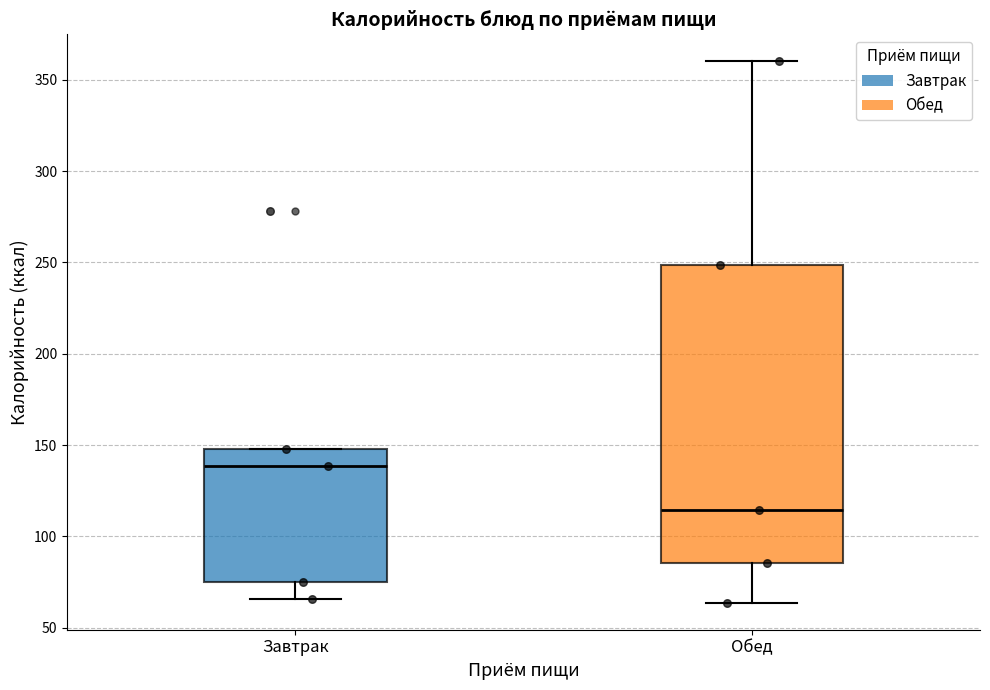

Reading left to right, read every box against the y-axis: the position of its median line, the range the box covers, and the ends of its whiskers. The values are not printed on the chart, so give them approximately, as read against the axis.

Завтрак: median 140, box 75 to 150, whiskers 65 to 150
Обед: median 115, box 85 to 250, whiskers 65 to 360